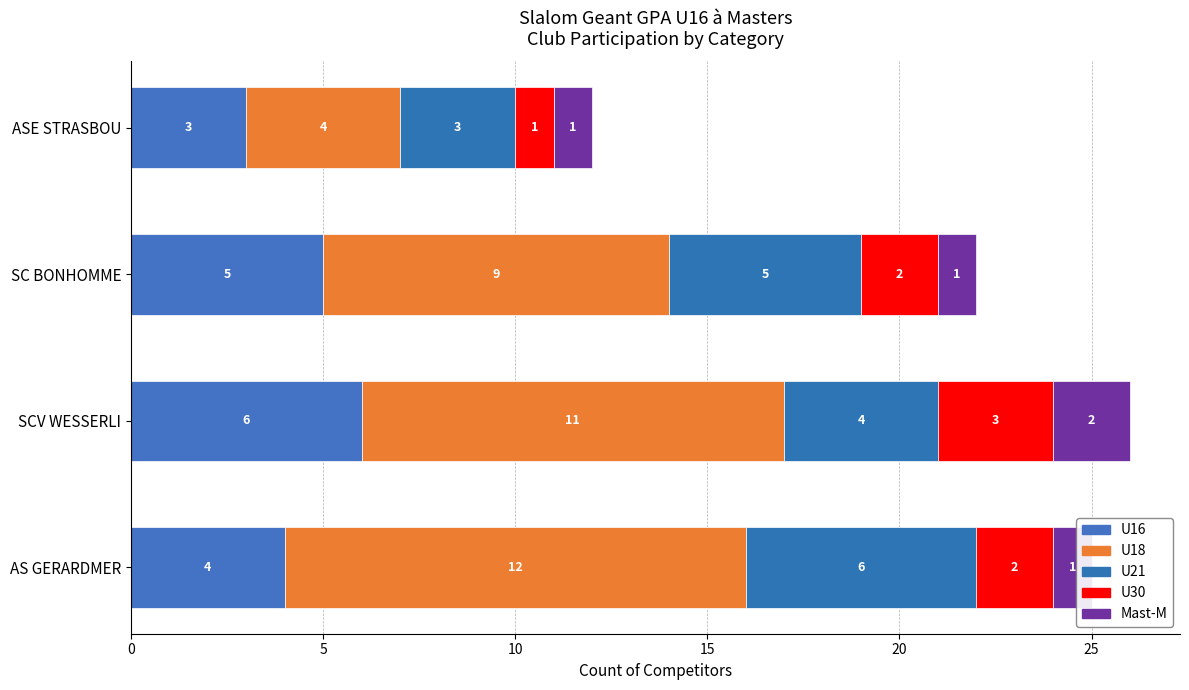

Is the value of U16 at SC BONHOMME greater than the value of U18 at AS GERARDMER?

No